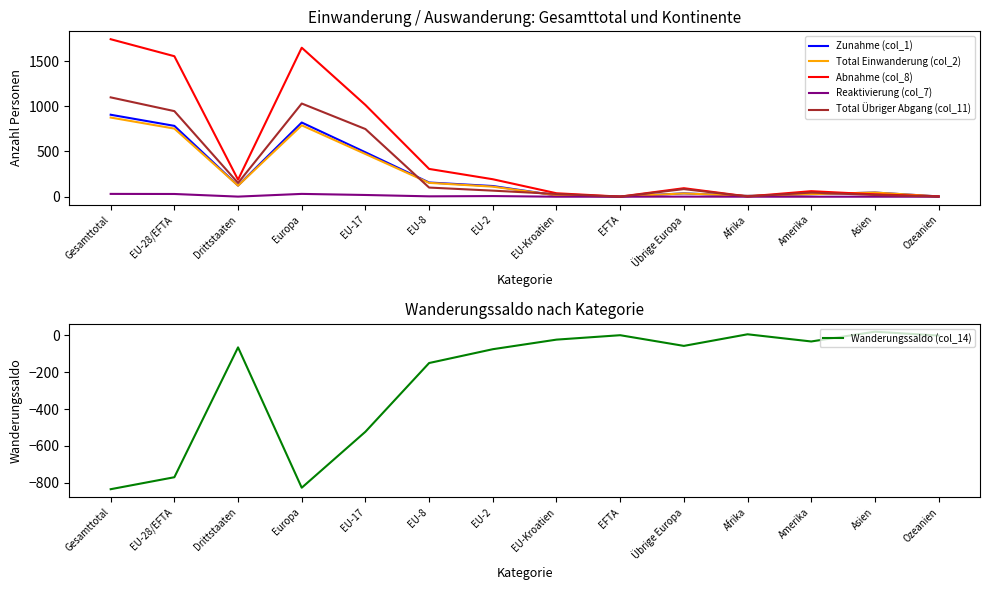

Where is Wanderungssaldo (col_14) nearest to the value -407?

EU-17